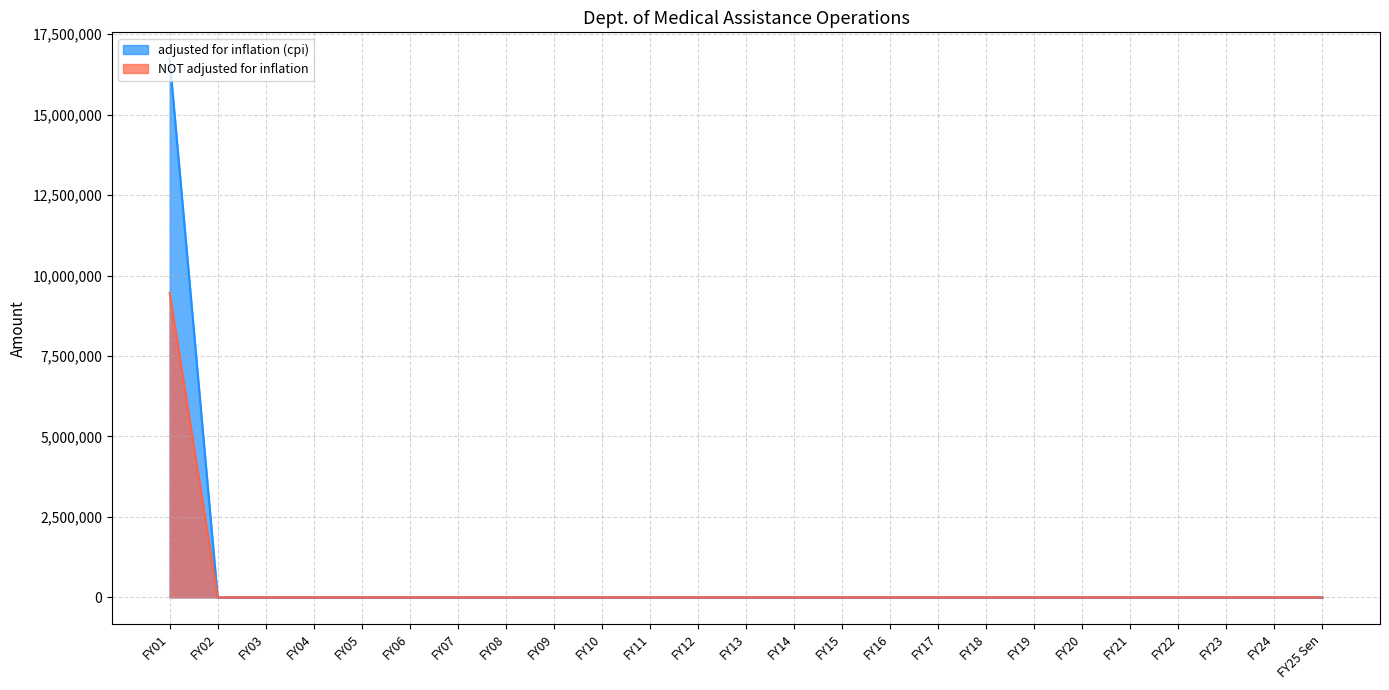

True or false: NOT adjusted for inflation has a value of 0 at FY23.

True